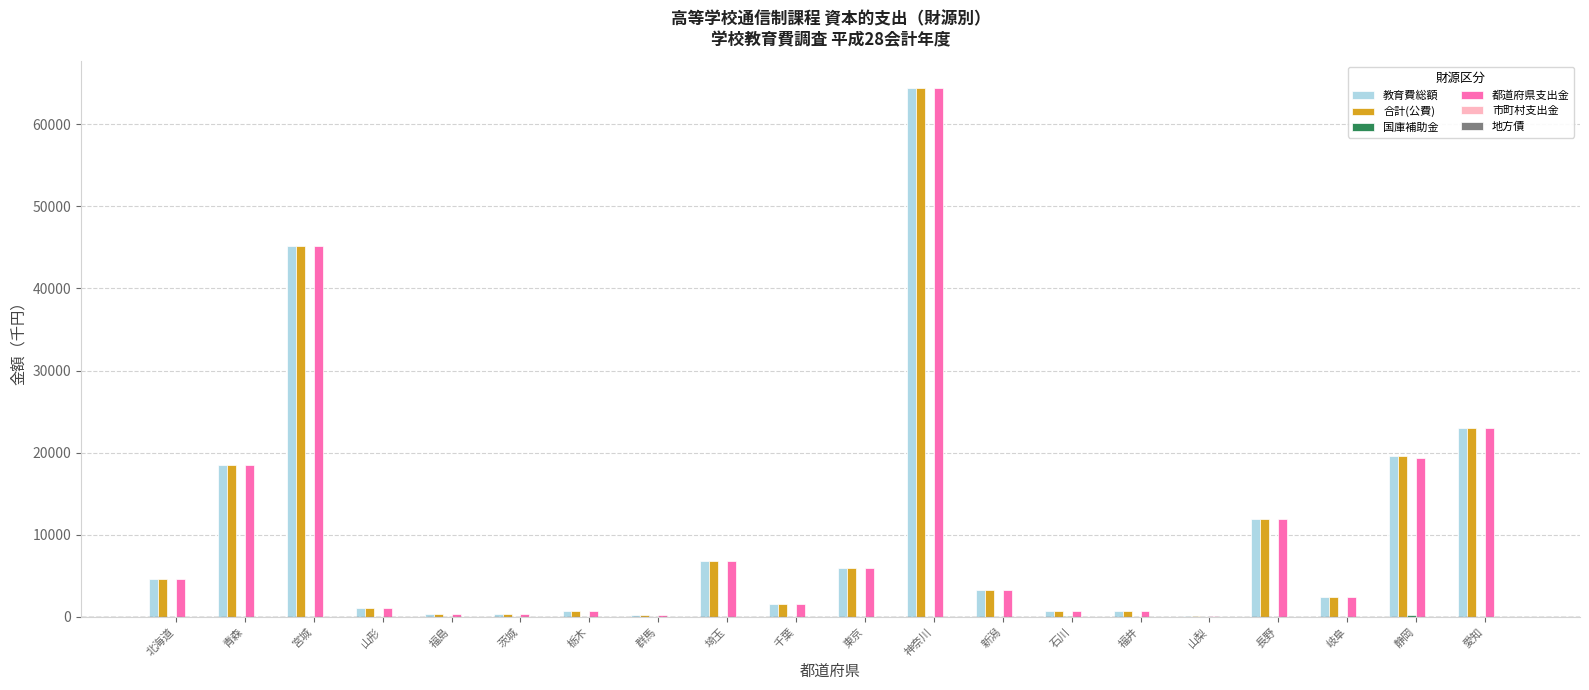

At which label is 教育費総額 closest to 32272?

愛知